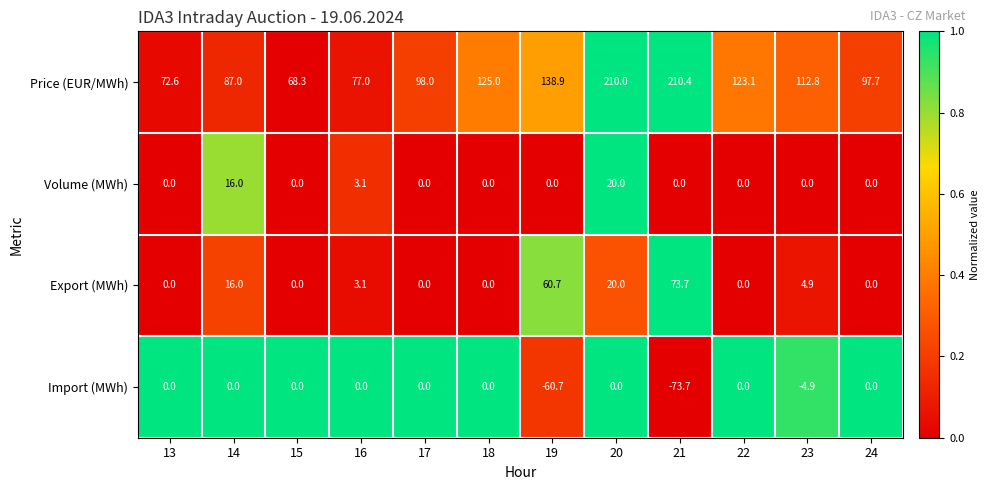

The Volume (MWh) series shows 0.0 at 24. True or false?

True